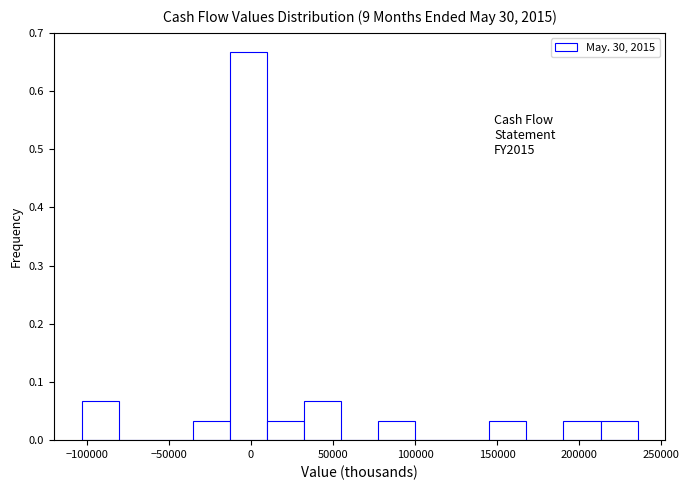

Which range on the x-axis has the tallest bar?

-15000 to 10000